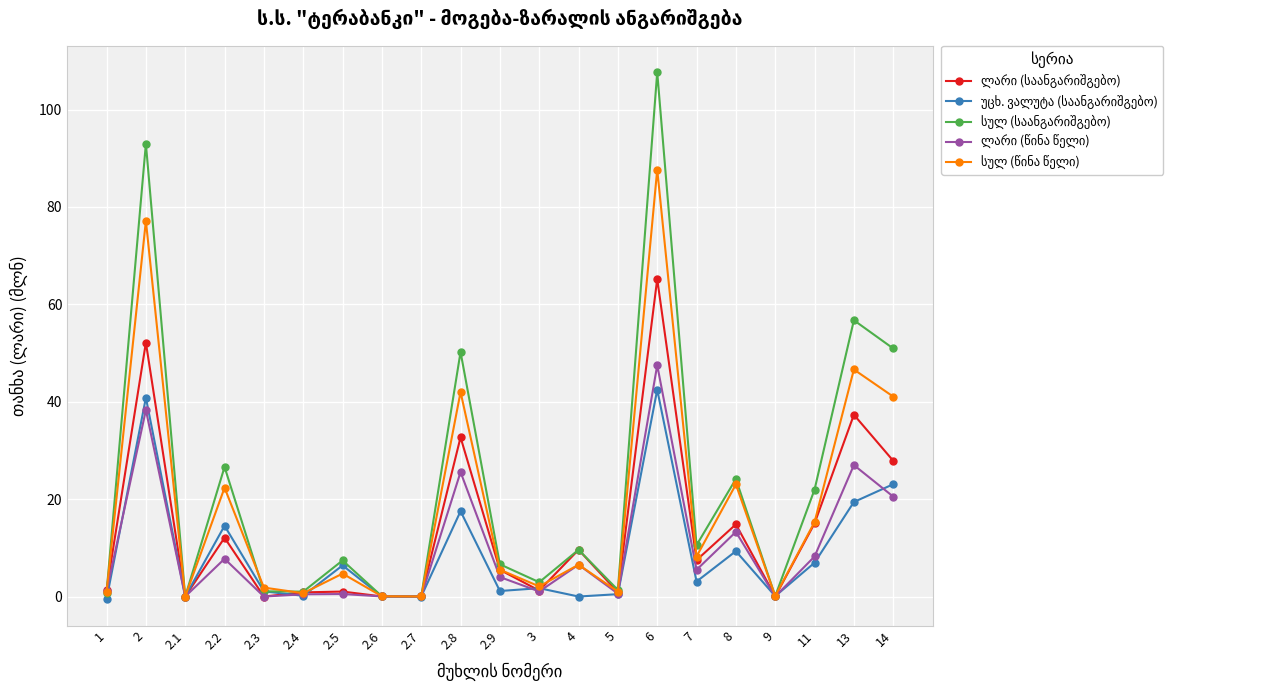

What is the label of the 10th point from the right?

3